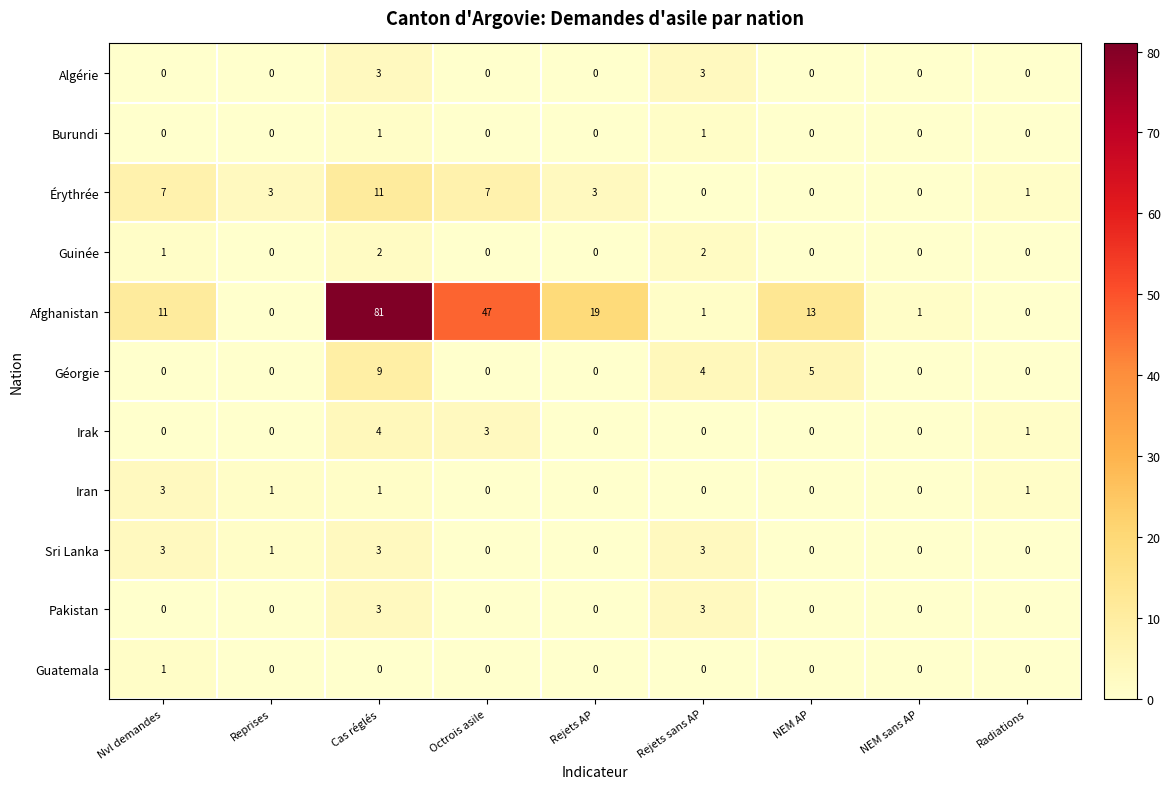

How many data points does each series have?

9